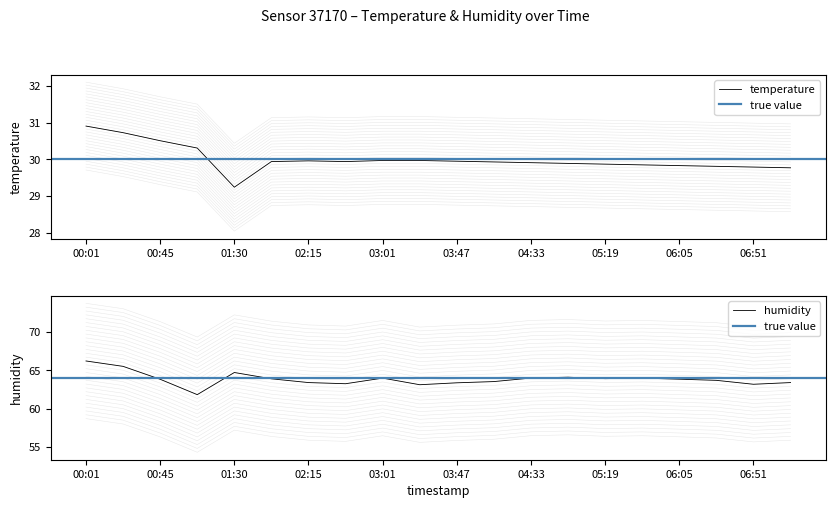

Between 03:01 and 07:14, which series saw the biggest shift?

humidity